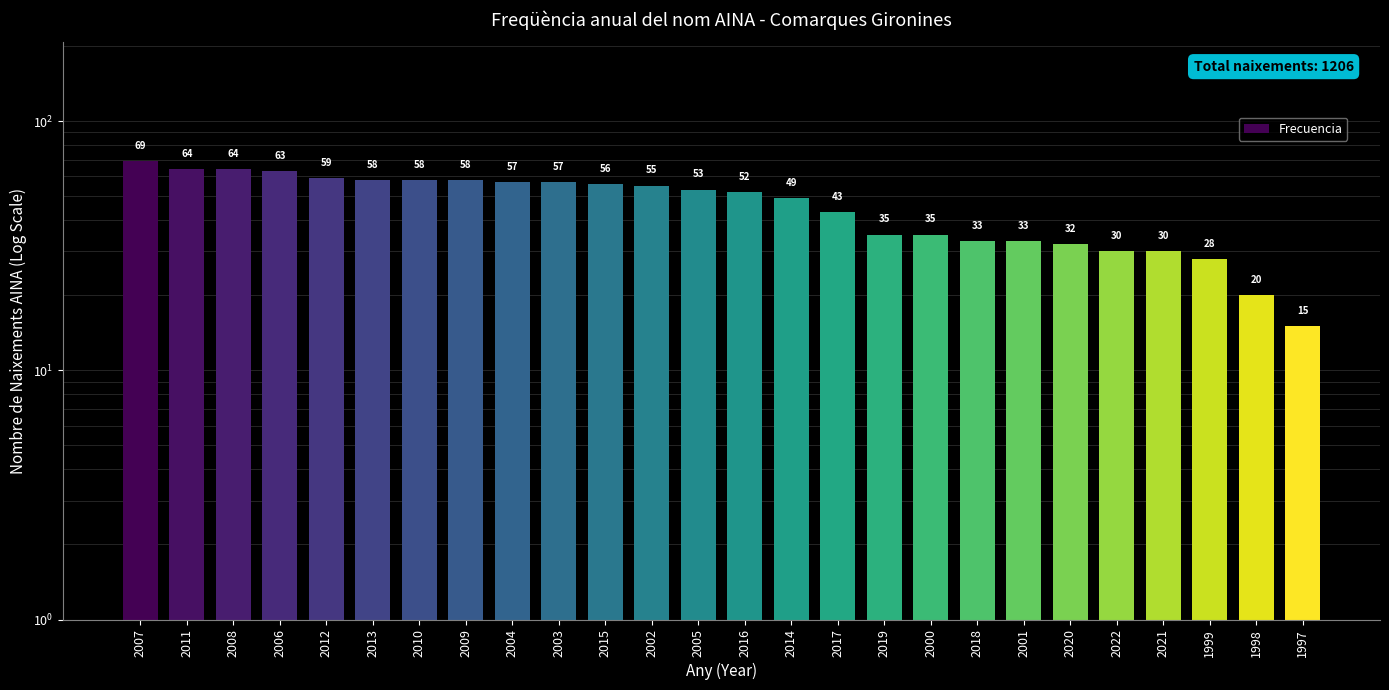

Is it true that the value at 2003 is 39?

False